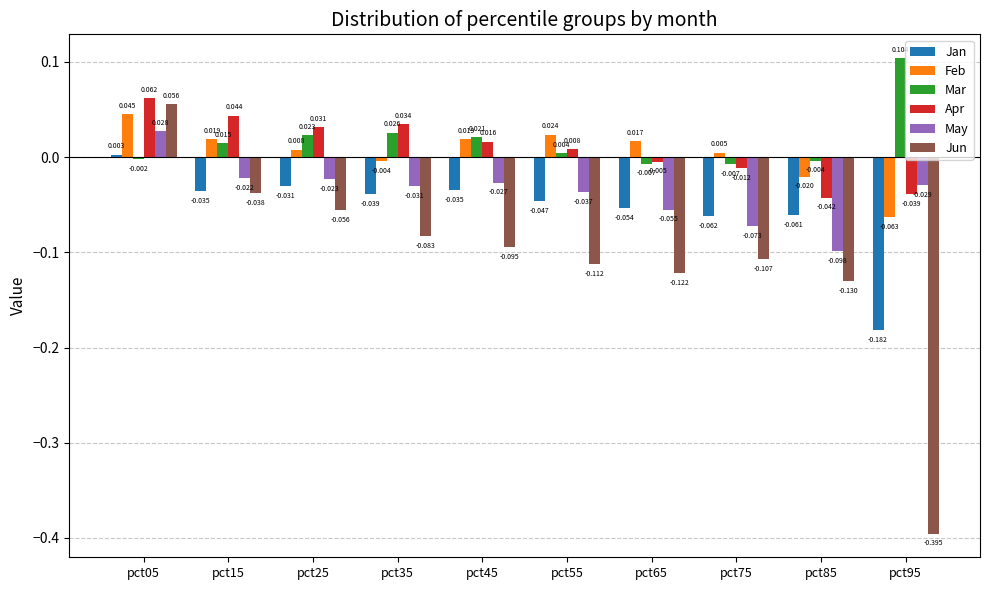

Is the value of Jun at pct45 greater than the value of Feb at pct65?

No